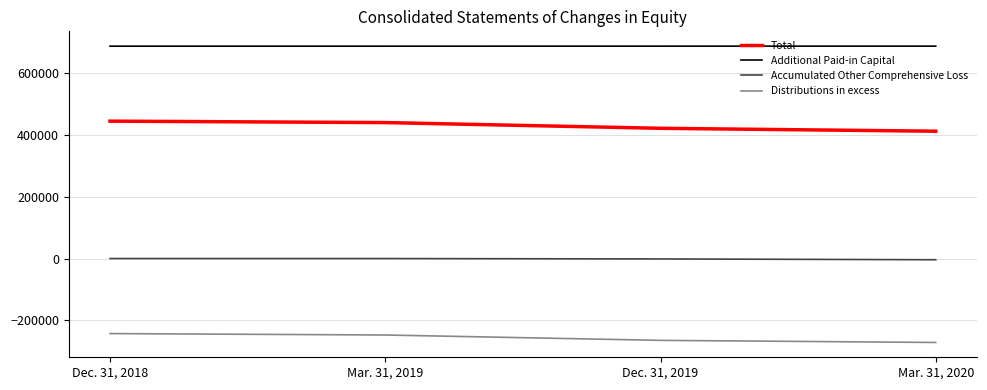

How many lines are shown in the chart?

4